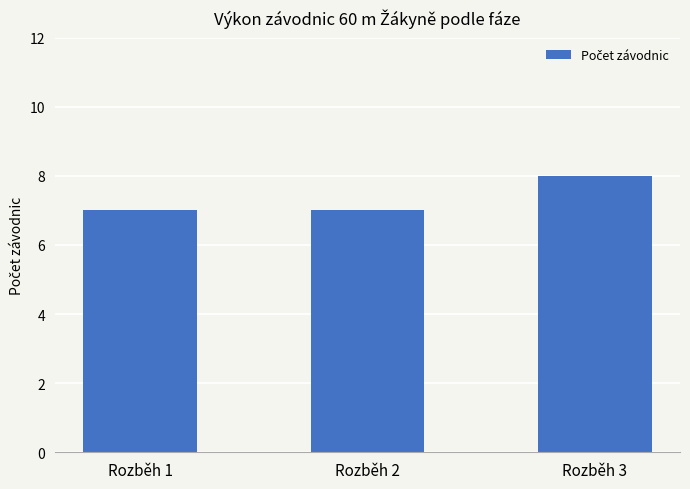

Approximately how many times larger is the value at Rozběh 1 compared to Rozběh 3?

0.9